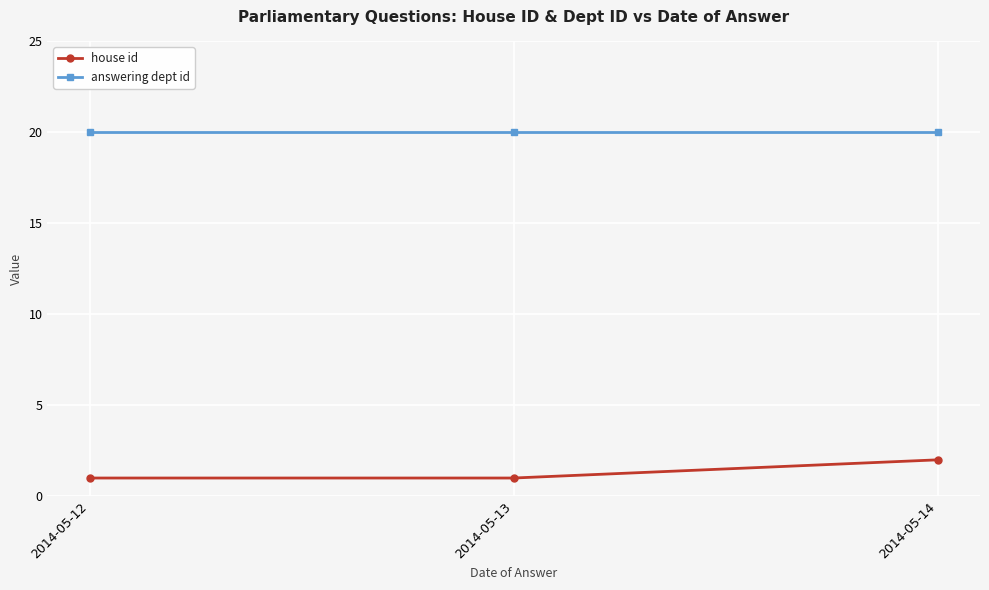

Reading right to left, transcribe all the data shown in this chart.

house id: 2	1	1
answering dept id: 20	20	20